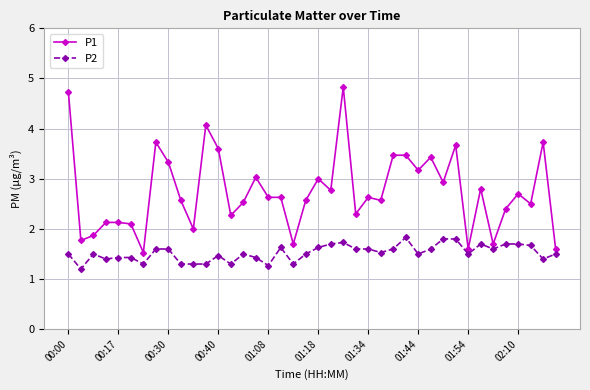

List the series in order of their peak value, lowest first.

P2, P1